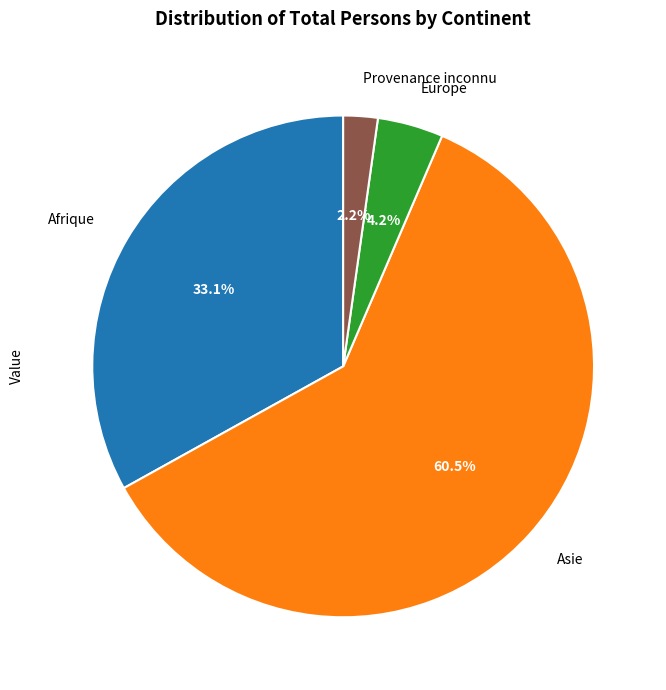

Which category accounts for the majority?

Asie